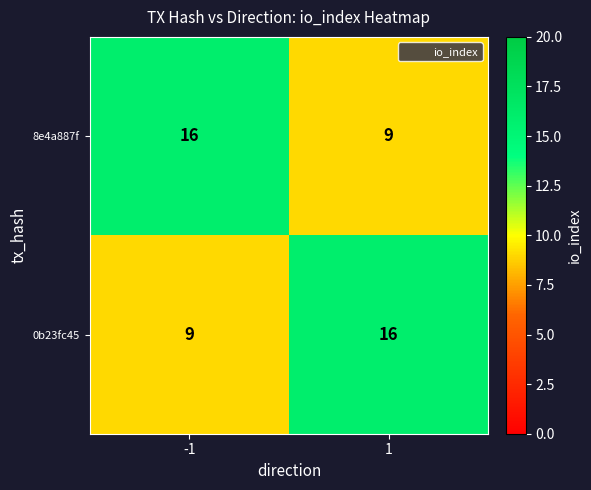

True or false: 8e4a887f has a value of 21 at -1.

False